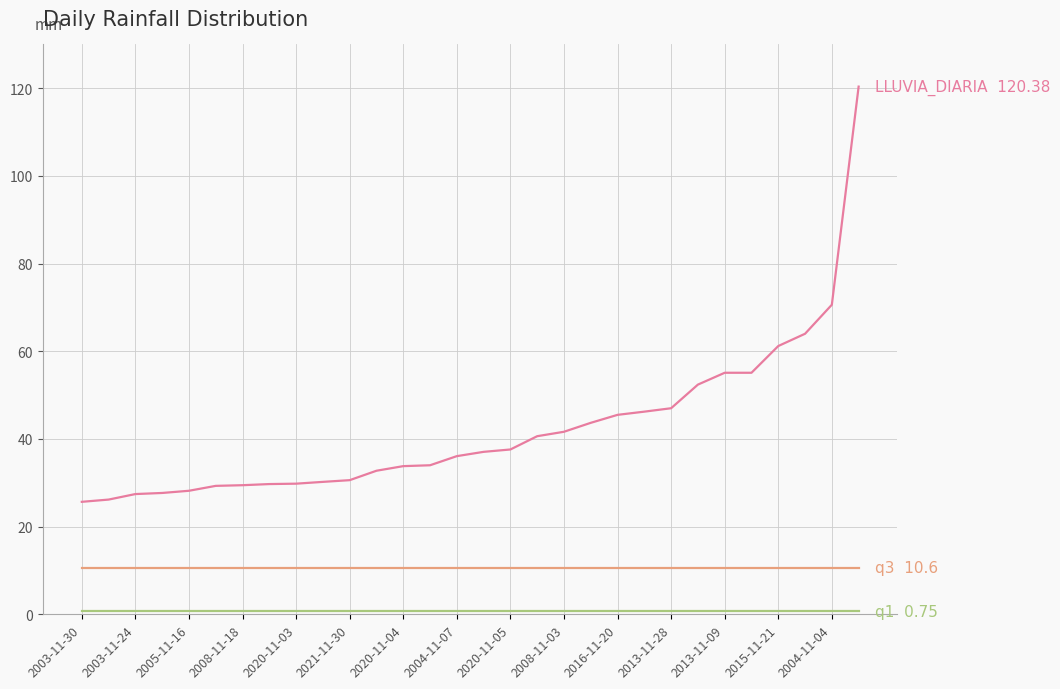

Reading left to right, what are all the values shown in this chart?

LLUVIA_DIARIA: 25.7	26.2	27.4	27.7	28.2	29.3	29.4	29.7	29.8	30.2	30.6	32.8	33.8	34.0	36.1	37.1	37.6	40.6	41.6	43.7	45.5	46.2	47.0	52.4	55.1	55.1	61.2	64.0	70.6	120.4
q1: 0.8	0.8	0.8	0.8	0.8	0.8	0.8	0.8	0.8	0.8	0.8	0.8	0.8	0.8	0.8	0.8	0.8	0.8	0.8	0.8	0.8	0.8	0.8	0.8	0.8	0.8	0.8	0.8	0.8	0.8
q3: 10.6	10.6	10.6	10.6	10.6	10.6	10.6	10.6	10.6	10.6	10.6	10.6	10.6	10.6	10.6	10.6	10.6	10.6	10.6	10.6	10.6	10.6	10.6	10.6	10.6	10.6	10.6	10.6	10.6	10.6